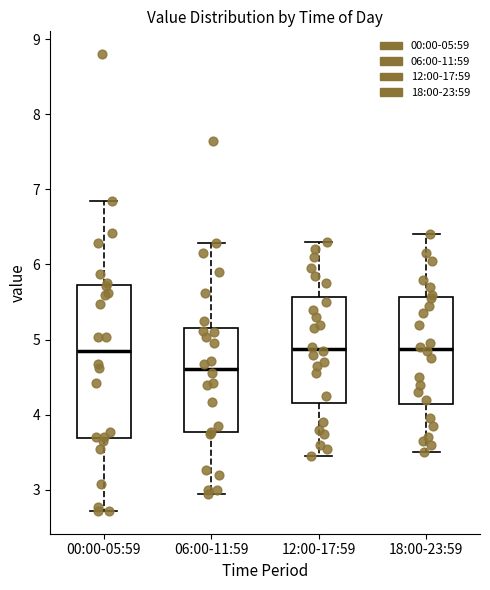

Which box is the tallest, from its lower edge to its upper edge?

00:00-05:59